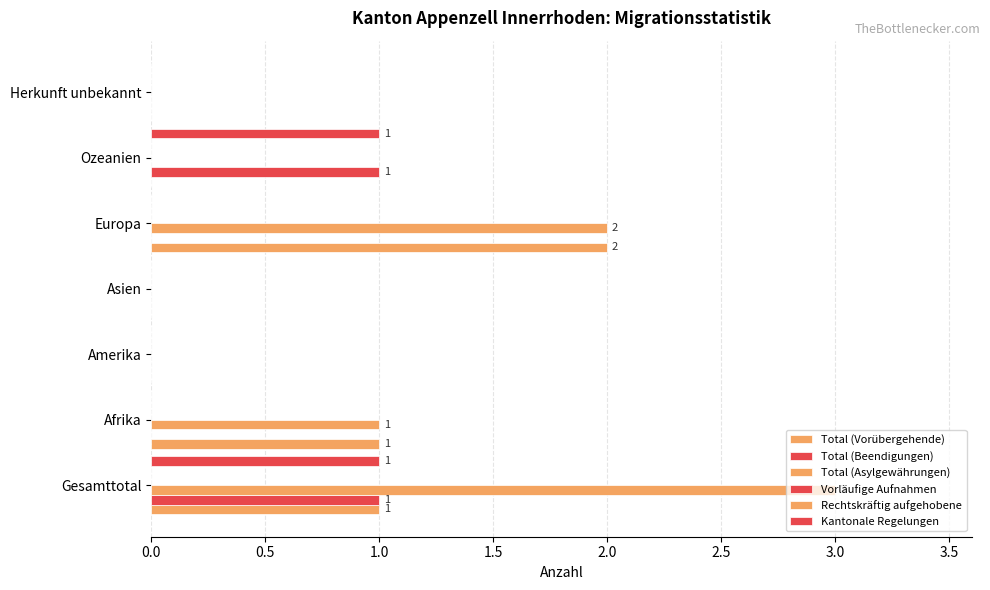

The Total (Vorübergehende) series shows 1.0 at Gesamttotal. True or false?

True